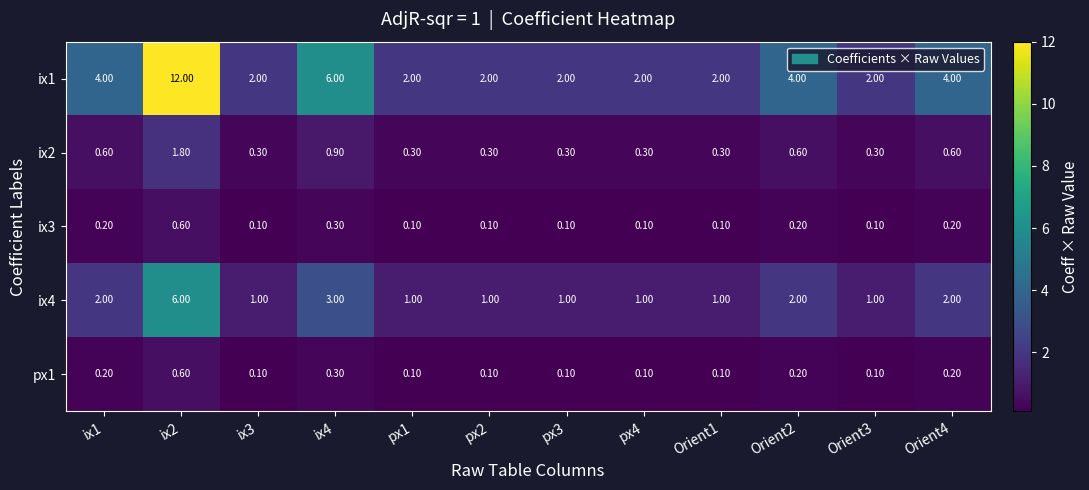

What is the difference between the highest and lowest values at Orient3?

1.9